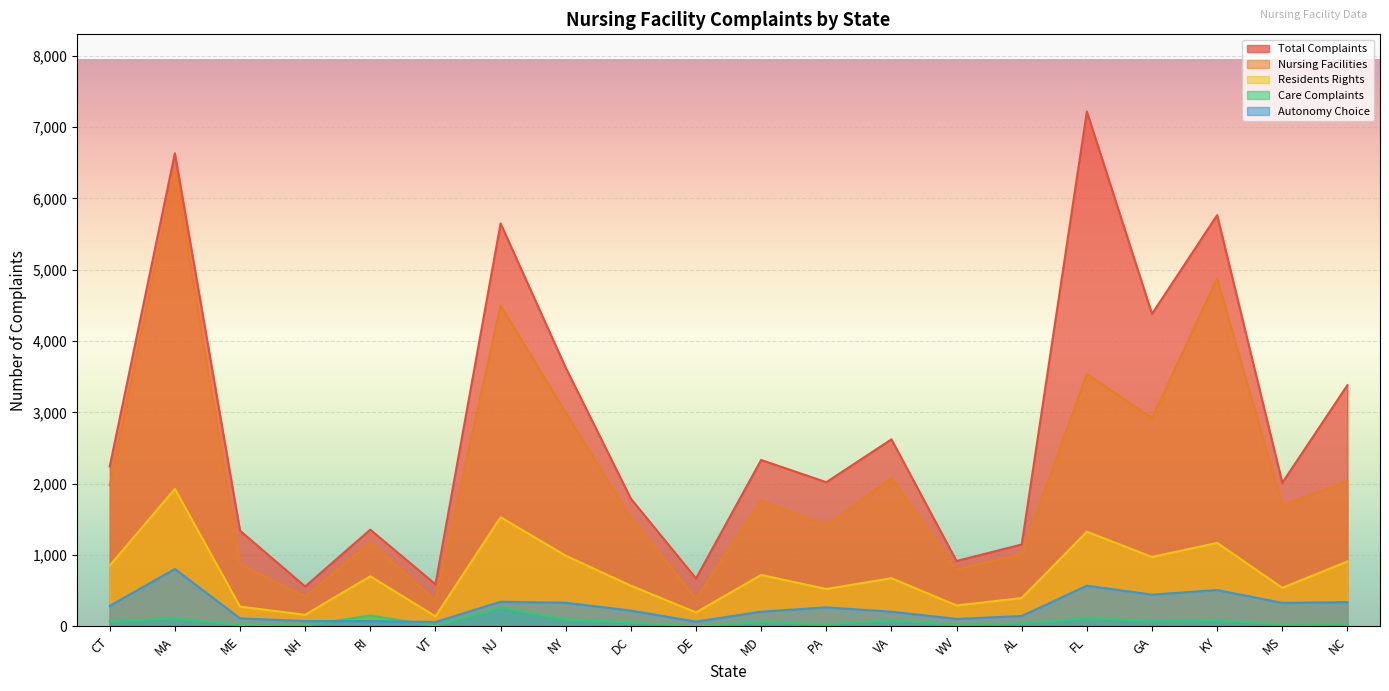

Reading right to left, list all the values displayed in this chart.

Total Complaints: NC=3381	MS=2012	KY=5765	GA=4381	FL=7218	AL=1147	WV=915	VA=2621	PA=2020	MD=2332	DE=671	DC=1790	NY=3626	NJ=5649	VT=589	RI=1355	NH=558	ME=1340	MA=6633	CT=2241
Nursing Facilities: NC=2037	MS=1694	KY=4877	GA=2919	FL=3538	AL=1013	WV=797	VA=2081	PA=1416	MD=1765	DE=387	DC=1519	NY=2995	NJ=4499	VT=363	RI=1170	NH=418	ME=865	MA=6397	CT=1976
Residents Rights: NC=909	MS=539	KY=1169	GA=972	FL=1326	AL=396	WV=292	VA=674	PA=523	MD=720	DE=194	DC=569	NY=990	NJ=1529	VT=139	RI=701	NH=161	ME=276	MA=1927	CT=851
Care Complaints: NC=31	MS=25	KY=84	GA=77	FL=112	AL=41	WV=20	VA=82	PA=26	MD=57	DE=2	DC=51	NY=96	NJ=262	VT=6	RI=151	NH=12	ME=17	MA=111	CT=71
Autonomy Choice: NC=339	MS=328	KY=508	GA=444	FL=569	AL=144	WV=103	VA=204	PA=265	MD=205	DE=65	DC=220	NY=330	NJ=344	VT=59	RI=73	NH=73	ME=111	MA=803	CT=286